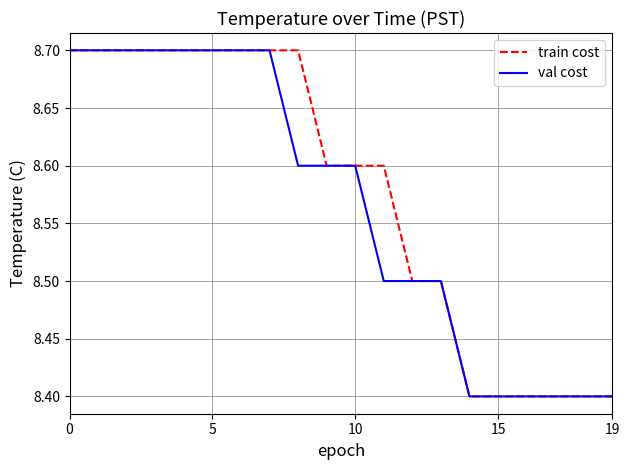

How many distinct data groups are displayed?

2